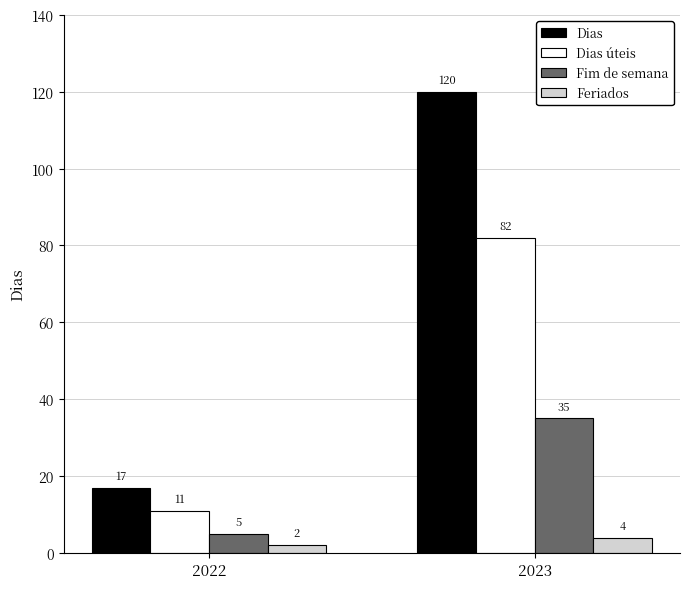

The value of Feriados at 2022 is 2. True or false?

True